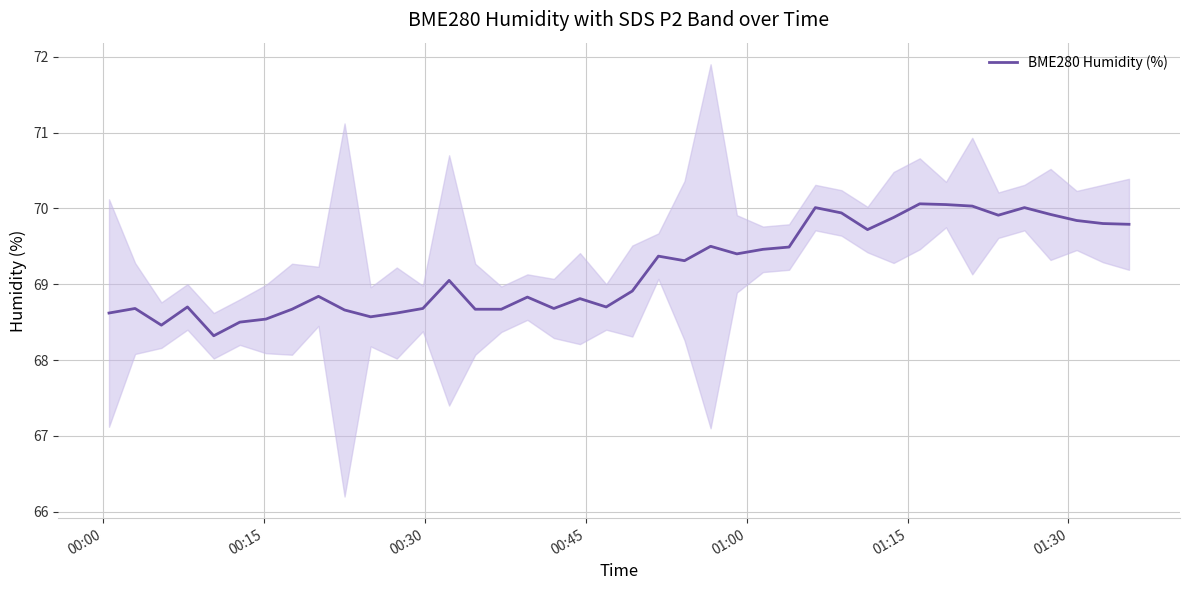

How many lines are shown in the chart?

1